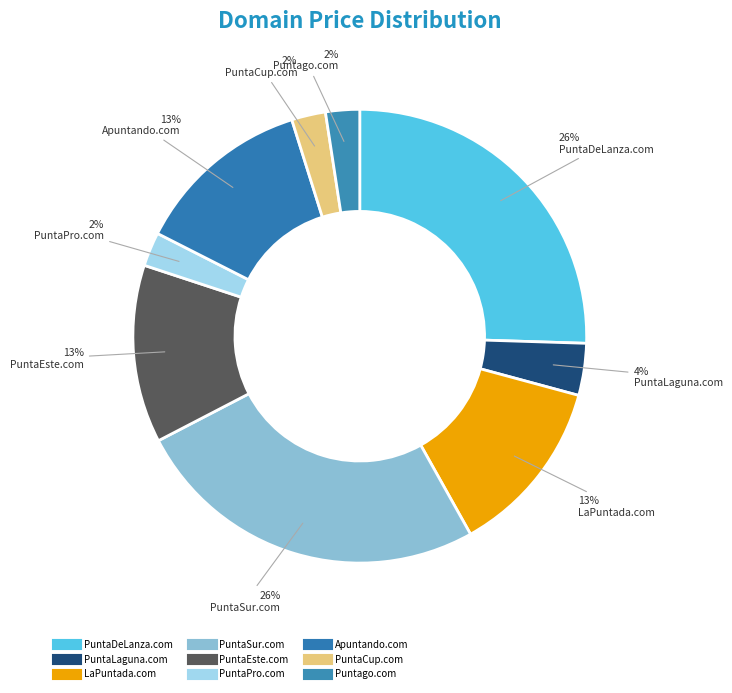

To the nearest percent, what is the combined percentage of Puntago.com and PuntaEste.com?

15%